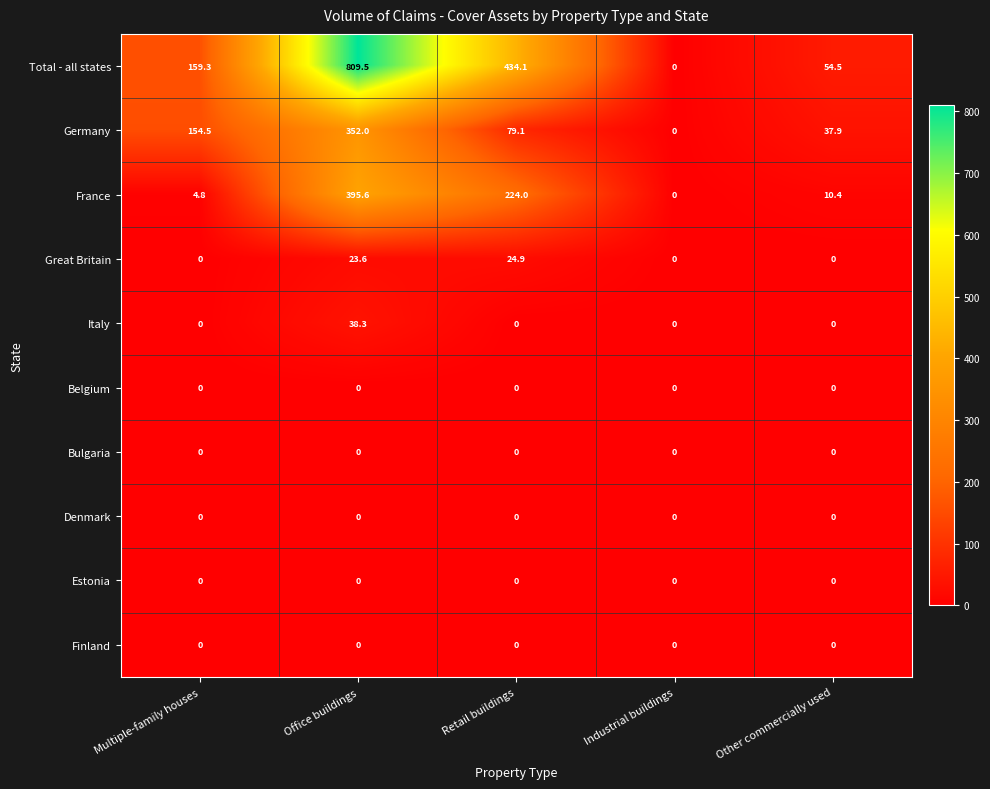

What is the greatest value displayed?

809.5